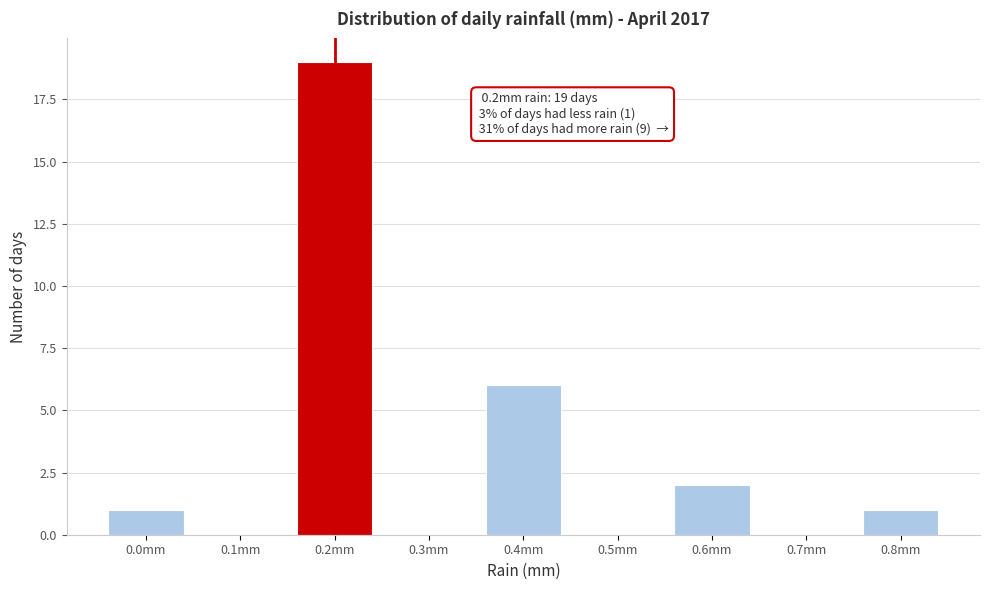

Which range on the x-axis has the tallest bar?

0.15 to 0.25